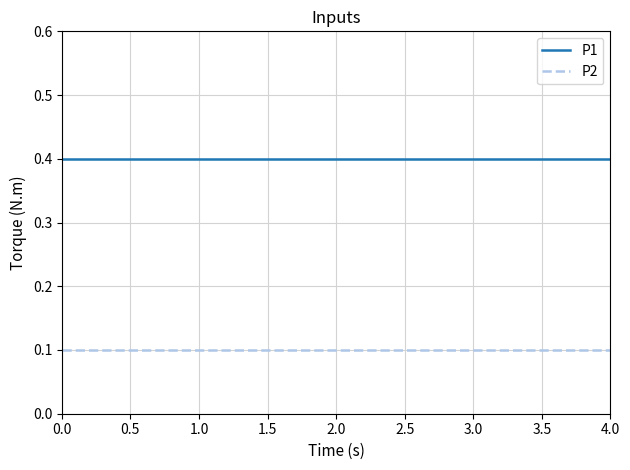

True or false: P1 and P2 cross at least once.

False